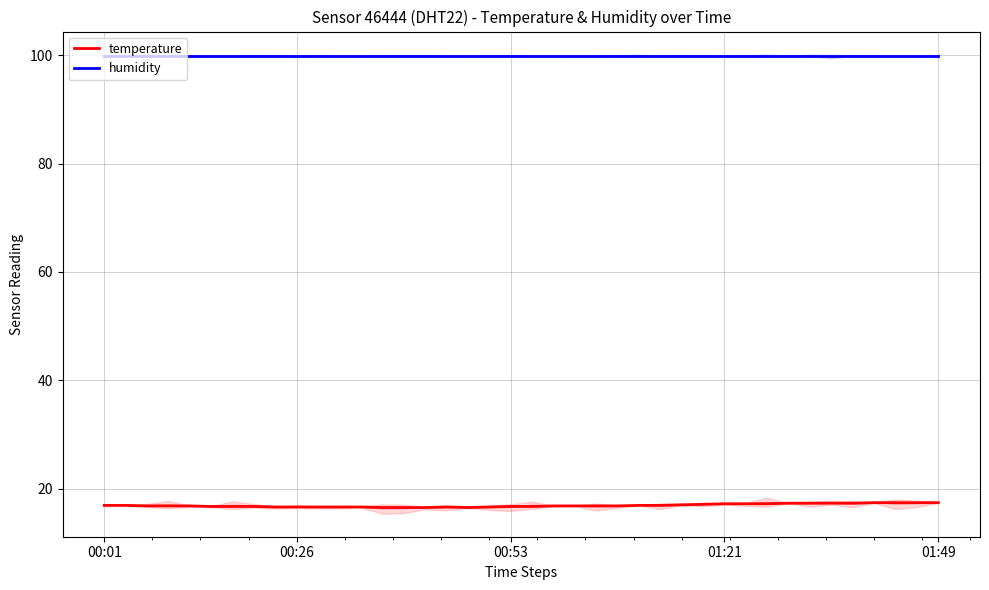

At which label is humidity closest to 99?

00:01